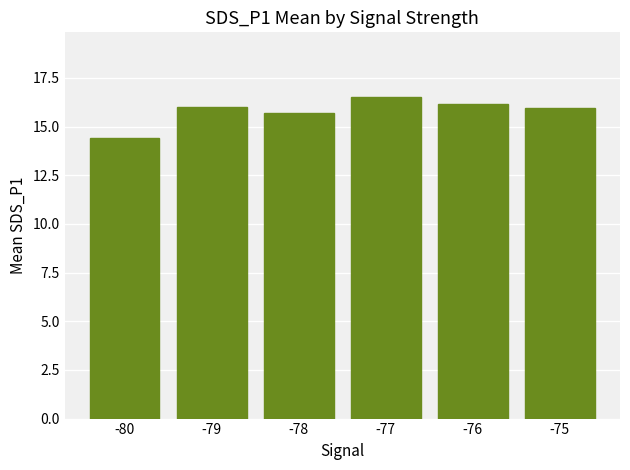

What is the difference between the values at -78 and -80?

1.3